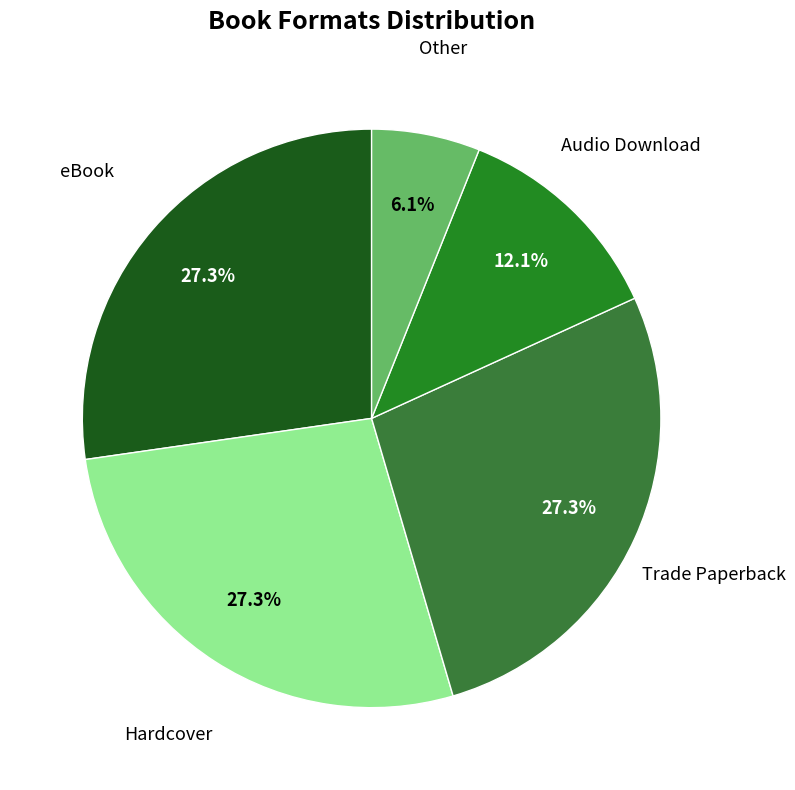

Is there any slice that represents more than half of the pie?

No